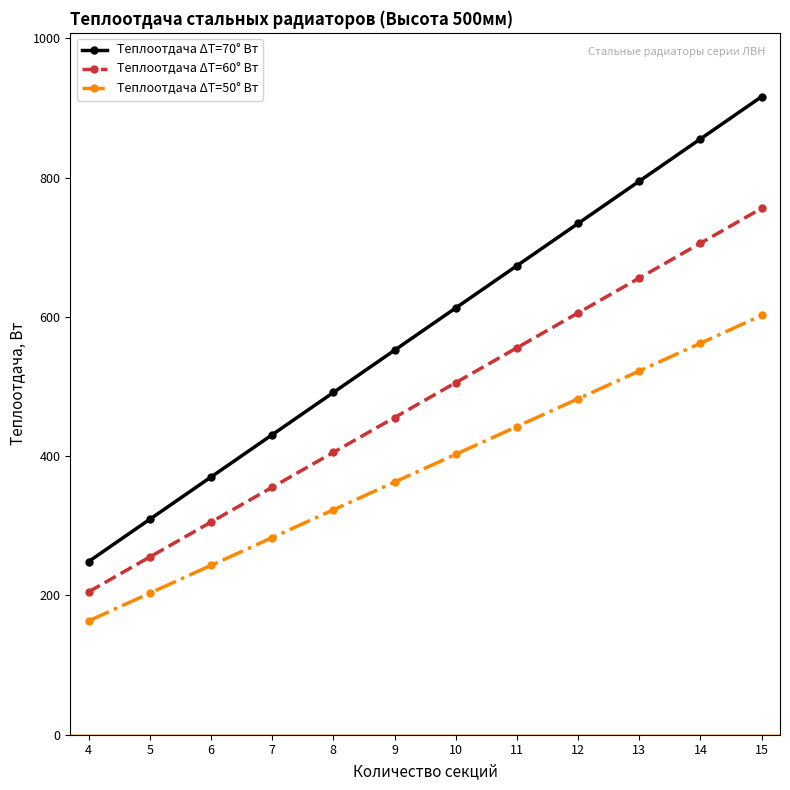

How many values in the Теплоотдача ΔT=70° Вт series are below 612?

6